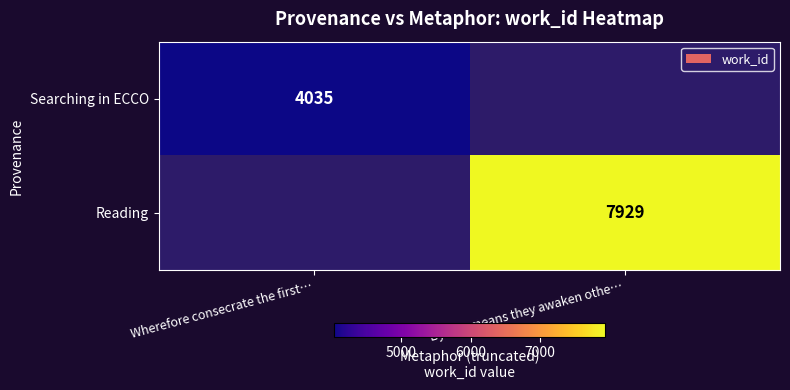

What is the greatest value displayed?

7929.0